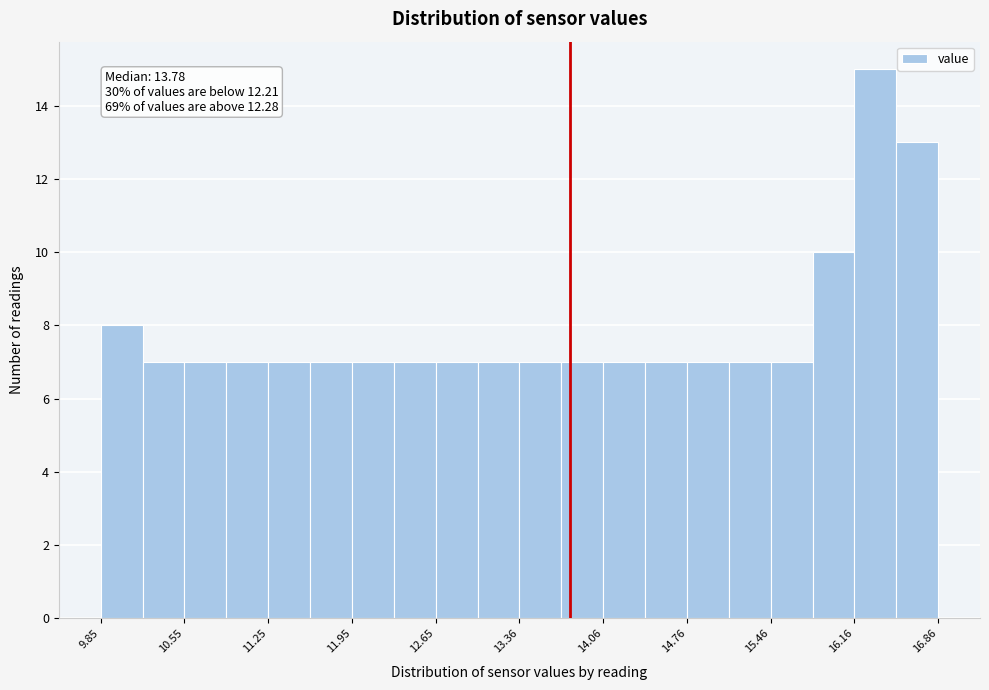

Read against the x-axis, roughly where is the centre of the tallest bar?

16.3